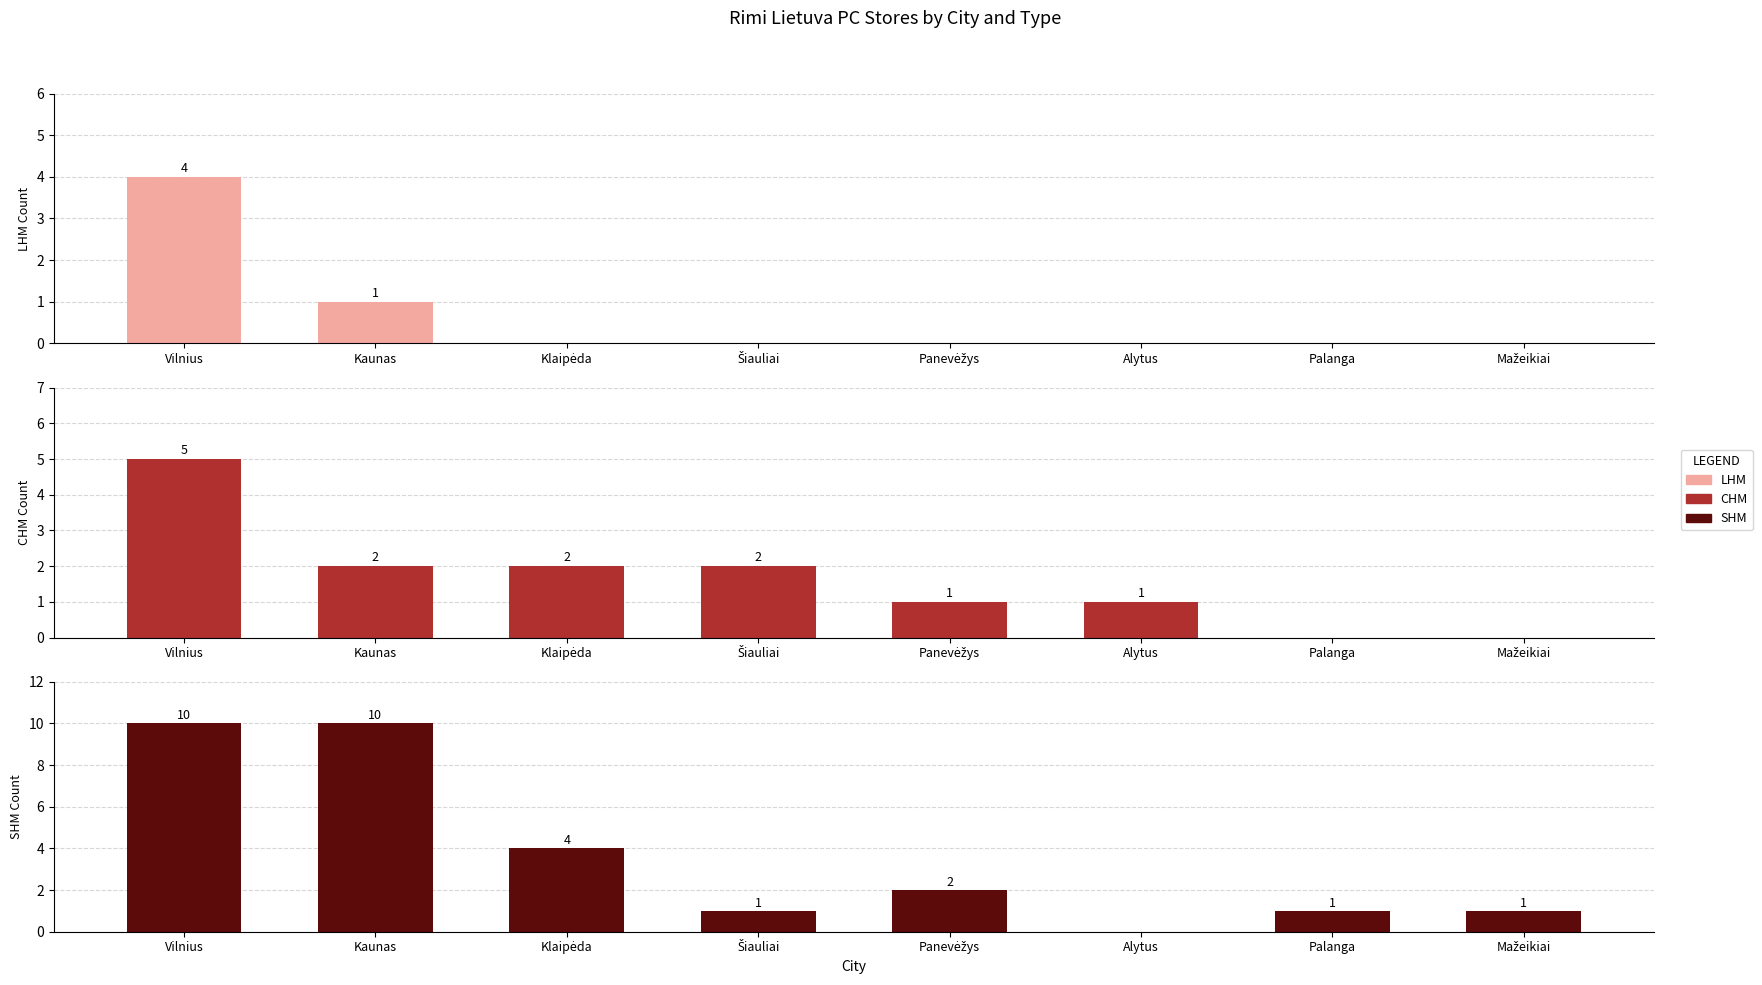

Reading left to right, list all the values displayed in this chart.

LHM: Vilnius=4	Kaunas=1	Klaipėda=0	Šiauliai=0	Panevėžys=0	Alytus=0	Palanga=0	Mažeikiai=0
CHM: Vilnius=5	Kaunas=2	Klaipėda=2	Šiauliai=2	Panevėžys=1	Alytus=1	Palanga=0	Mažeikiai=0
SHM: Vilnius=10	Kaunas=10	Klaipėda=4	Šiauliai=1	Panevėžys=2	Alytus=0	Palanga=1	Mažeikiai=1